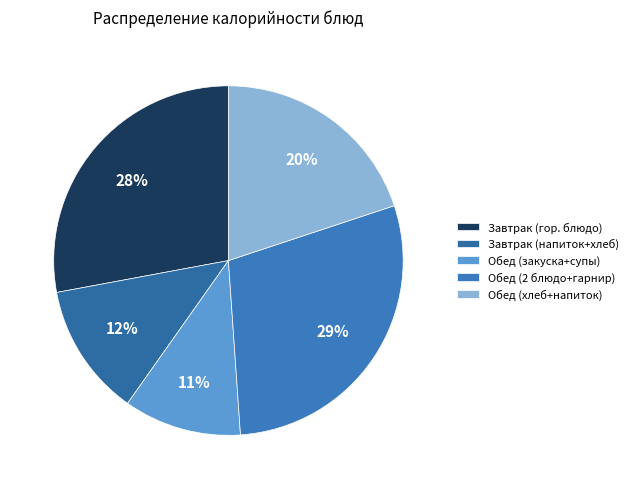

Count the number of slices in the pie.

5